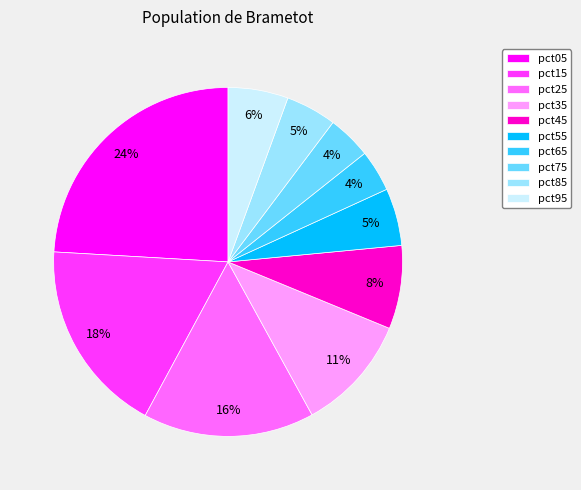

To the nearest percent, what is the average slice percentage?

10%